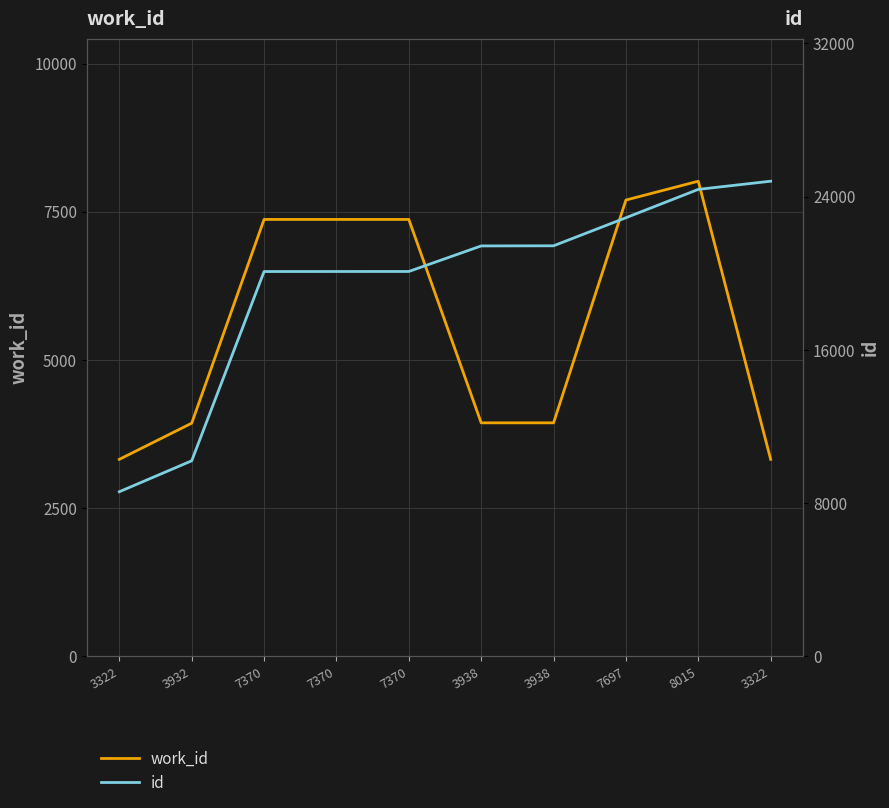

The value of id at 3932 is 10205. True or false?

True